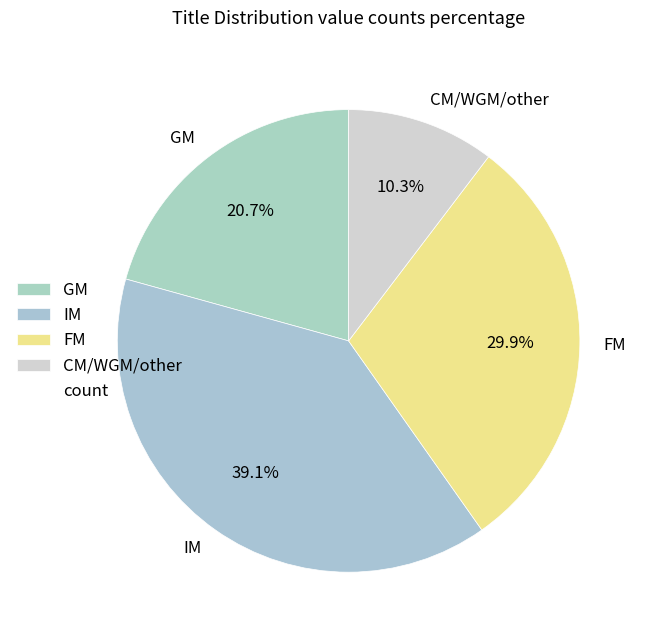

What percentage is the FM slice, to the nearest percent?

30%